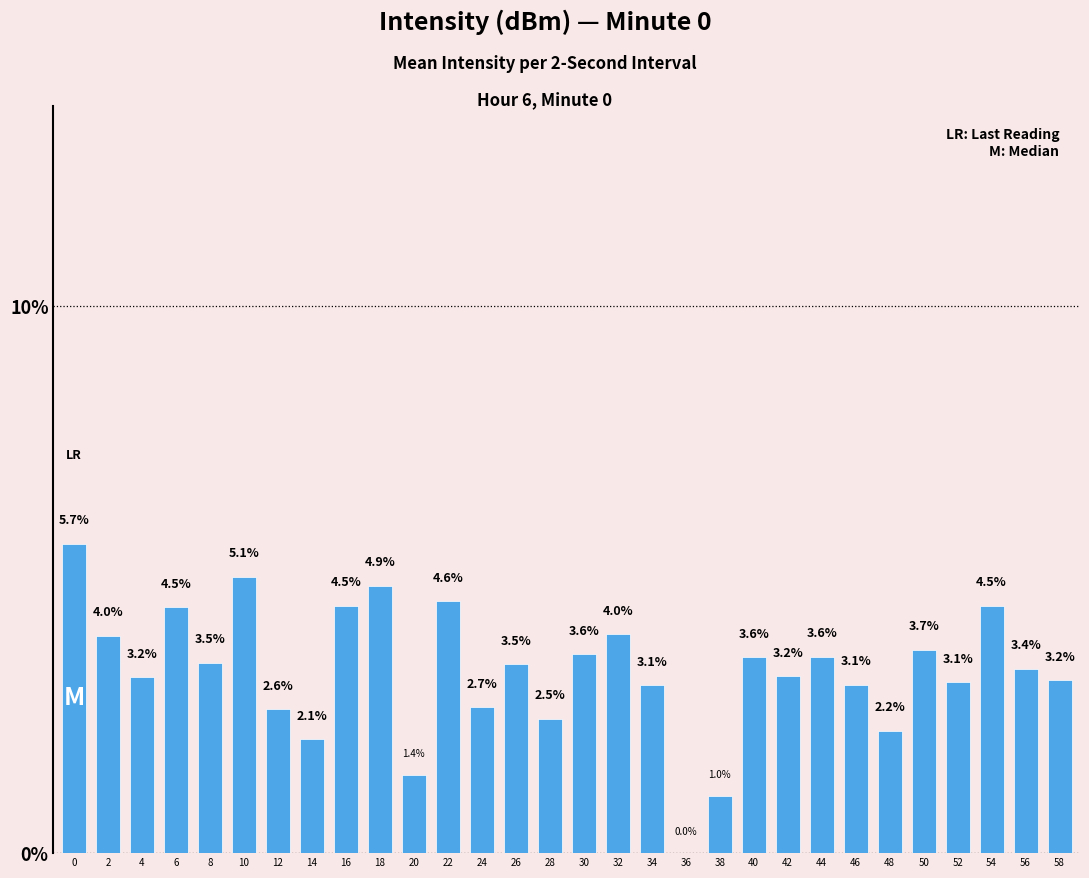

The chart shows a value of 4.5 at 46. True or false?

False